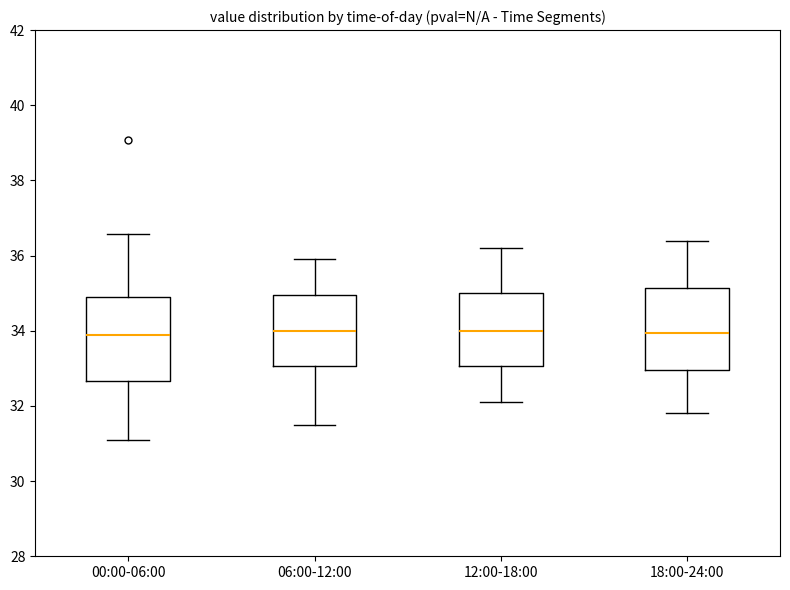

Where does the median line of the box for 18:00-24:00 sit on the y-axis? The values are not printed on the chart, so give them approximately, as read against the axis.

34.0